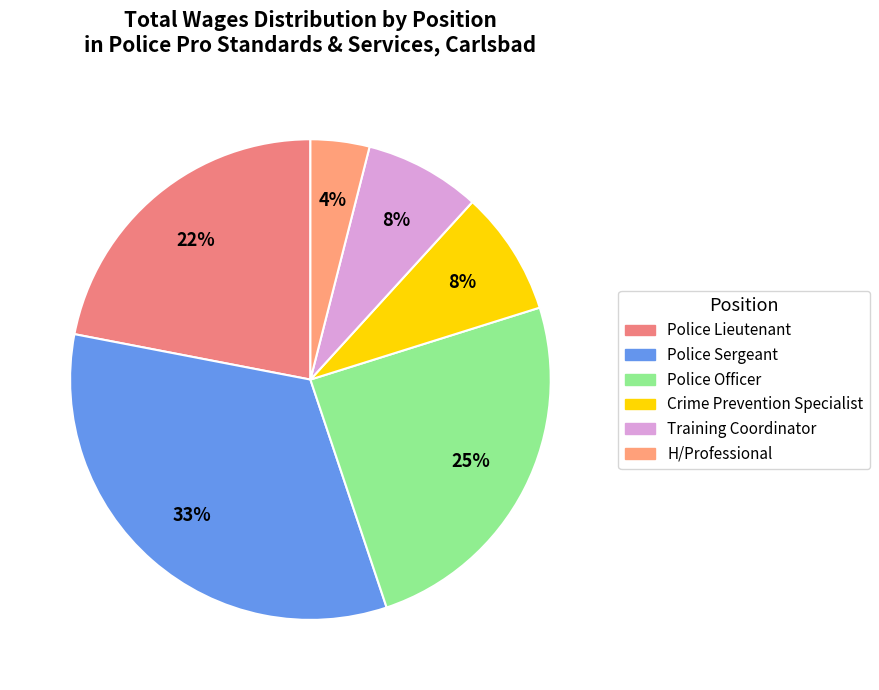

Which category has the biggest portion of the pie?

Police Sergeant